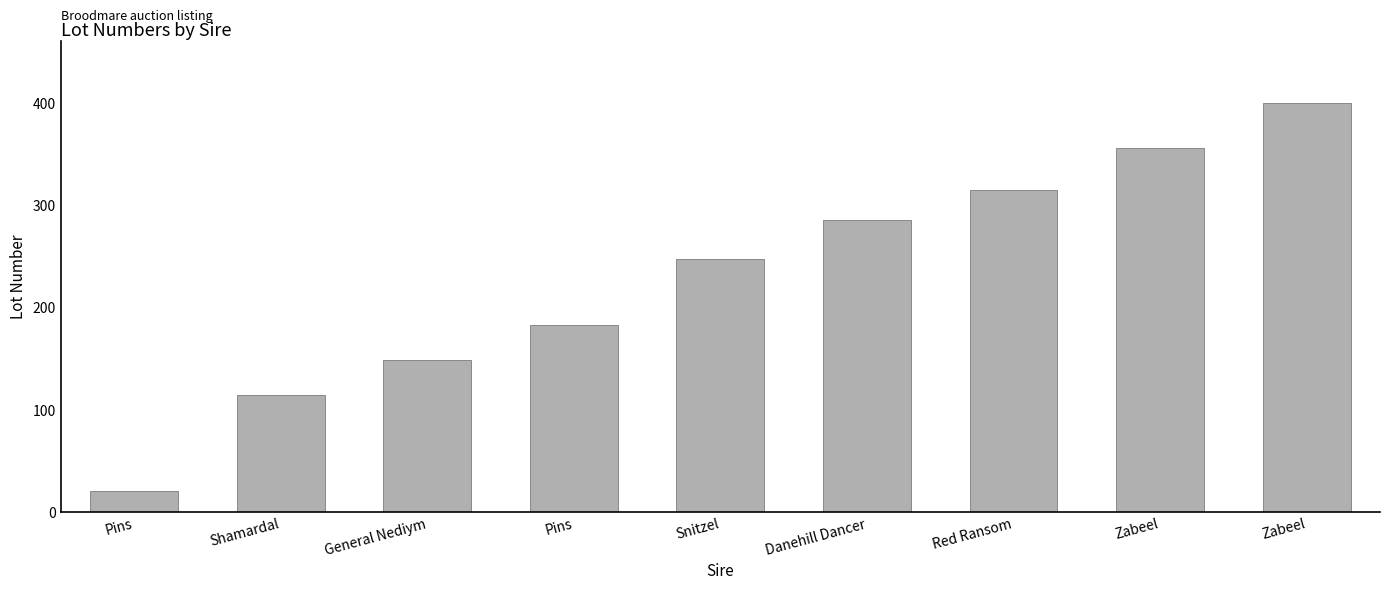

Where does the data first go above 247?

Danehill Dancer